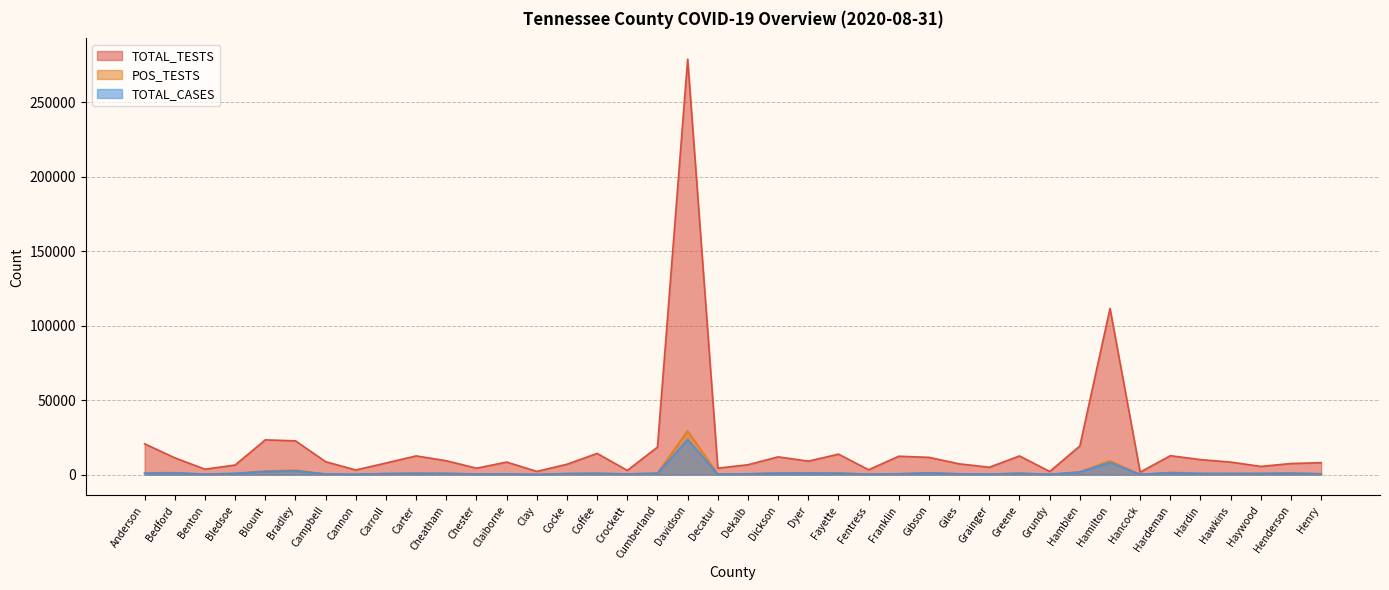

Reading left to right, list all the values displayed in this chart.

TOTAL_CASES: Anderson=874	Bedford=1114	Benton=257	Bledsoe=775	Blount=2010	Bradley=2473	Campbell=328	Cannon=200	Carroll=637	Carter=829	Cheatham=710	Chester=377	Claiborne=366	Clay=112	Cocke=642	Coffee=764	Crockett=403	Cumberland=826	Davidson=23474	Decatur=303	Dekalb=469	Dickson=913	Dyer=964	Fayette=886	Fentress=223	Franklin=492	Gibson=1115	Giles=442	Grainger=278	Greene=820	Grundy=149	Hamblen=1659	Hamilton=7998	Hancock=92	Hardeman=1238	Hardin=700	Hawkins=669	Haywood=744	Henderson=878	Henry=460
TOTAL_TESTS: Anderson=20653	Bedford=11249	Benton=3593	Bledsoe=6418	Blount=23304	Bradley=22660	Campbell=8644	Cannon=3065	Carroll=7764	Carter=12525	Cheatham=9286	Chester=4266	Claiborne=8386	Clay=2118	Cocke=6926	Coffee=14198	Crockett=2790	Cumberland=18451	Davidson=279064	Decatur=4282	Dekalb=6609	Dickson=11884	Dyer=9002	Fayette=13722	Fentress=3218	Franklin=12318	Gibson=11558	Giles=7206	Grainger=4906	Greene=12508	Grundy=2050	Hamblen=19191	Hamilton=111622	Hancock=1640	Hardeman=12673	Hardin=10035	Hawkins=8364	Haywood=5480	Henderson=7403	Henry=7984
POS_TESTS: Anderson=1030	Bedford=1324	Benton=273	Bledsoe=806	Blount=2325	Bradley=2974	Campbell=367	Cannon=248	Carroll=673	Carter=916	Cheatham=859	Chester=422	Claiborne=416	Clay=120	Cocke=684	Coffee=929	Crockett=438	Cumberland=1016	Davidson=29417	Decatur=342	Dekalb=581	Dickson=1147	Dyer=1045	Fayette=1109	Fentress=247	Franklin=597	Gibson=1239	Giles=536	Grainger=330	Greene=976	Grundy=173	Hamblen=1812	Hamilton=9181	Hancock=104	Hardeman=1423	Hardin=771	Hawkins=782	Haywood=798	Henderson=1079	Henry=539